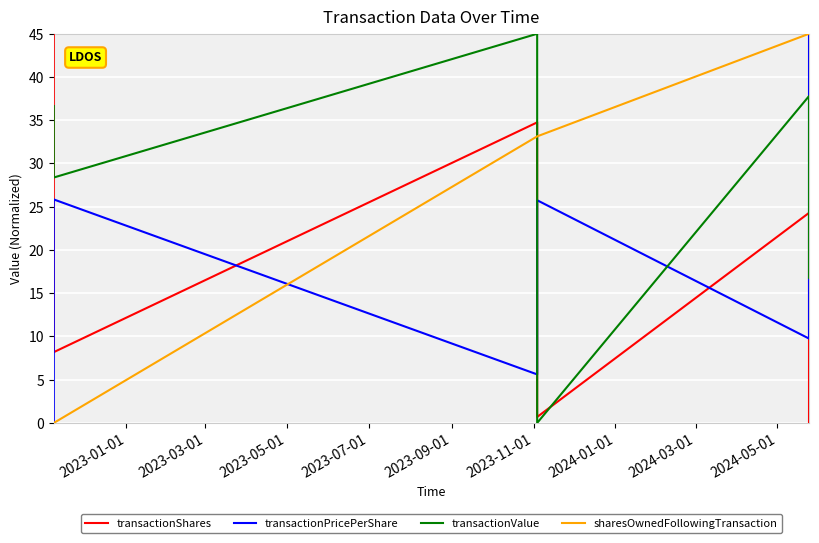

How many data points does each series have?

6